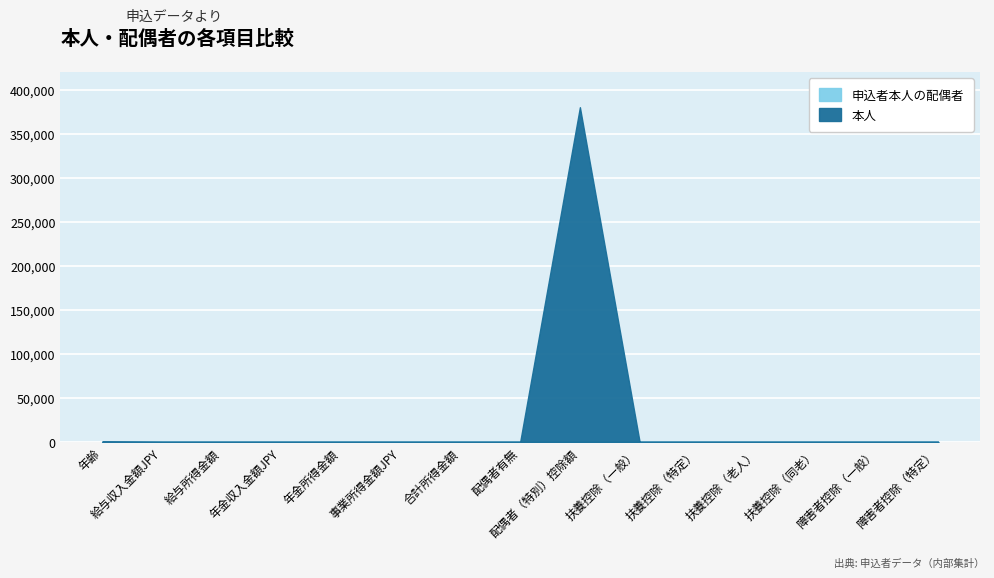

True or false: 本人 has more than 1 interior local peaks.

False